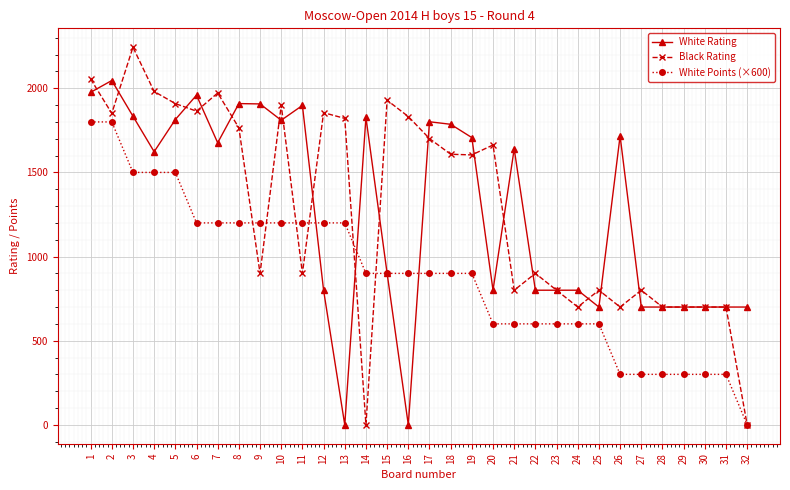

How many lines are shown in the chart?

3